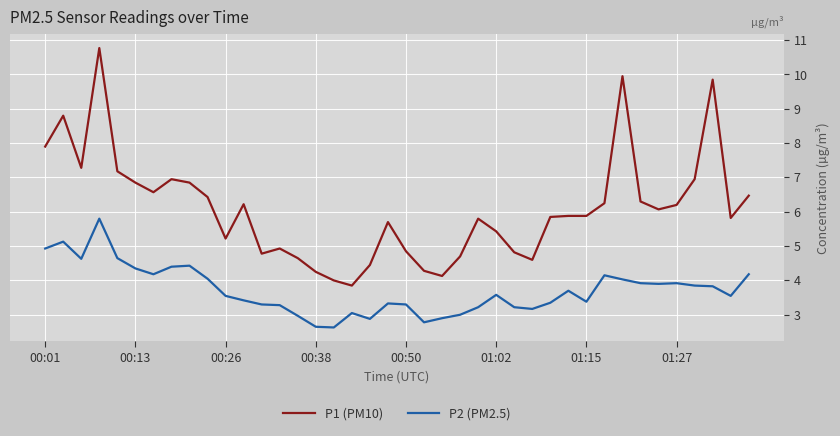

True or false: P2 (PM2.5) and P1 (PM10) intersect in this chart.

False